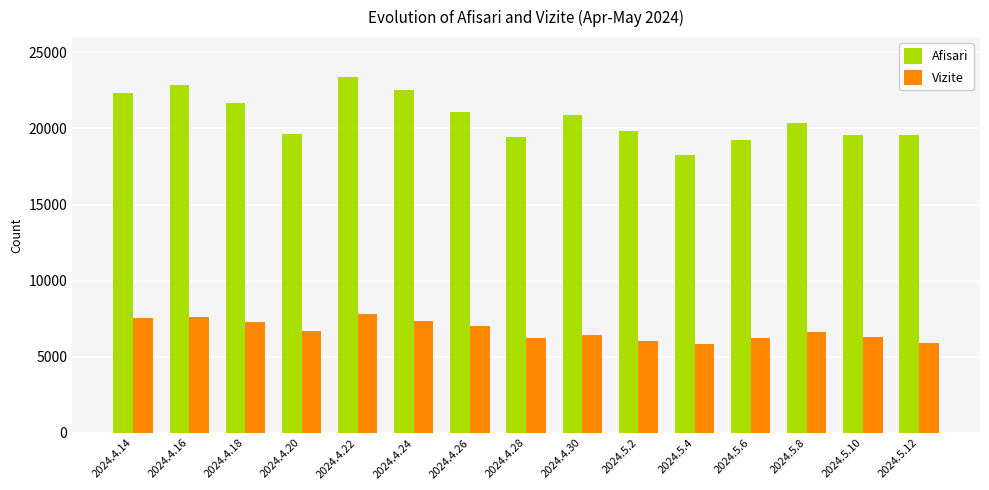

Does the chart contain stacked bars?

No